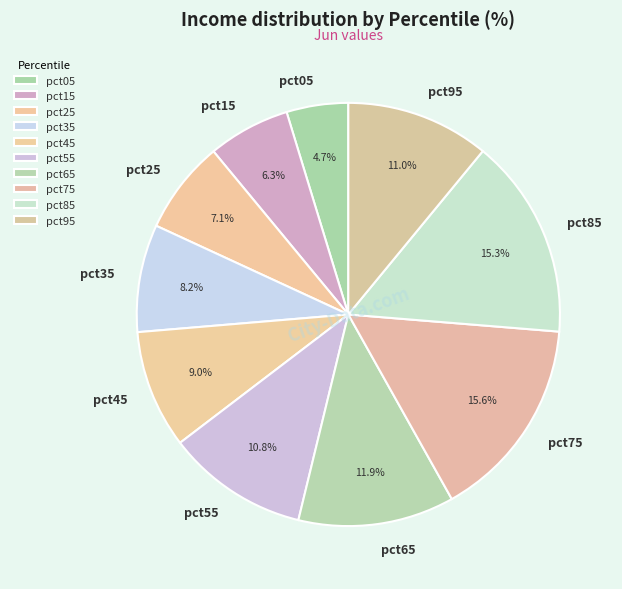

Does pct95 represent more than half of the total?

No